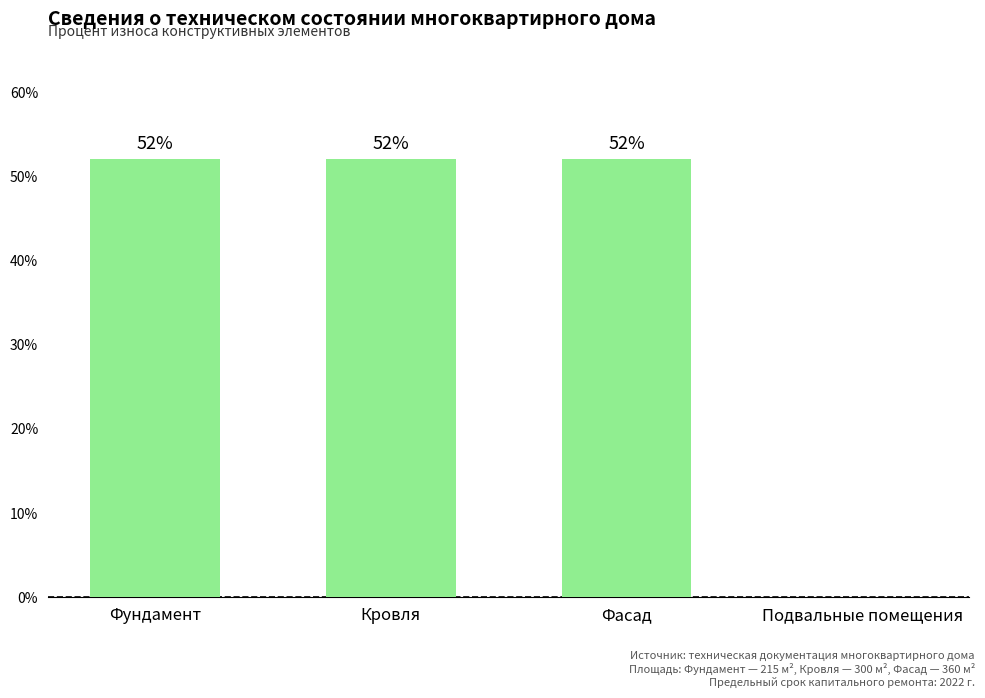

Read the value at Кровля, to the nearest 5.

50